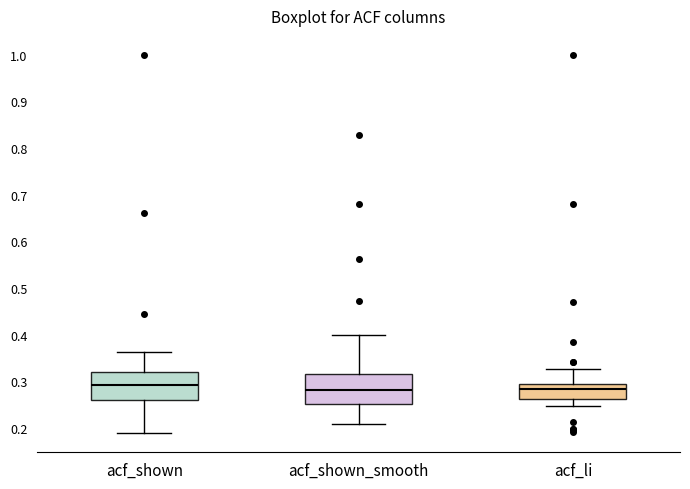

Reading left to right, read every box against the y-axis: the position of its median line, the range the box covers, and the ends of its whiskers. The values are not printed on the chart, so give them approximately, as read against the axis.

acf_shown: median 0.29, box 0.26 to 0.32, whiskers 0.19 to 0.36
acf_shown_smooth: median 0.28, box 0.25 to 0.32, whiskers 0.21 to 0.40
acf_li: median 0.28, box 0.26 to 0.29, whiskers 0.25 to 0.33